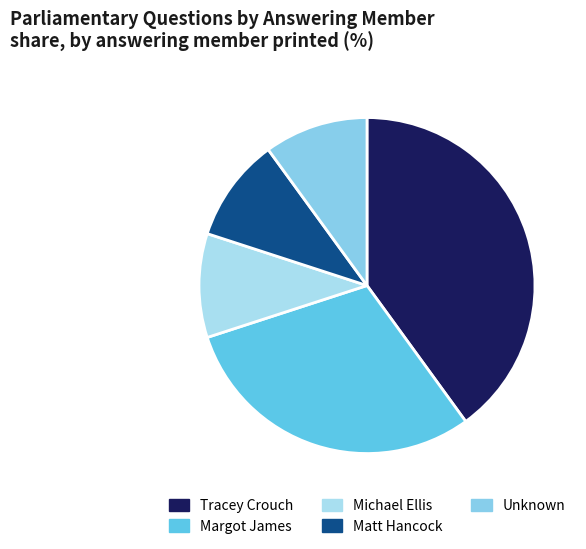

Does Michael Ellis account for over 50% of the chart?

No